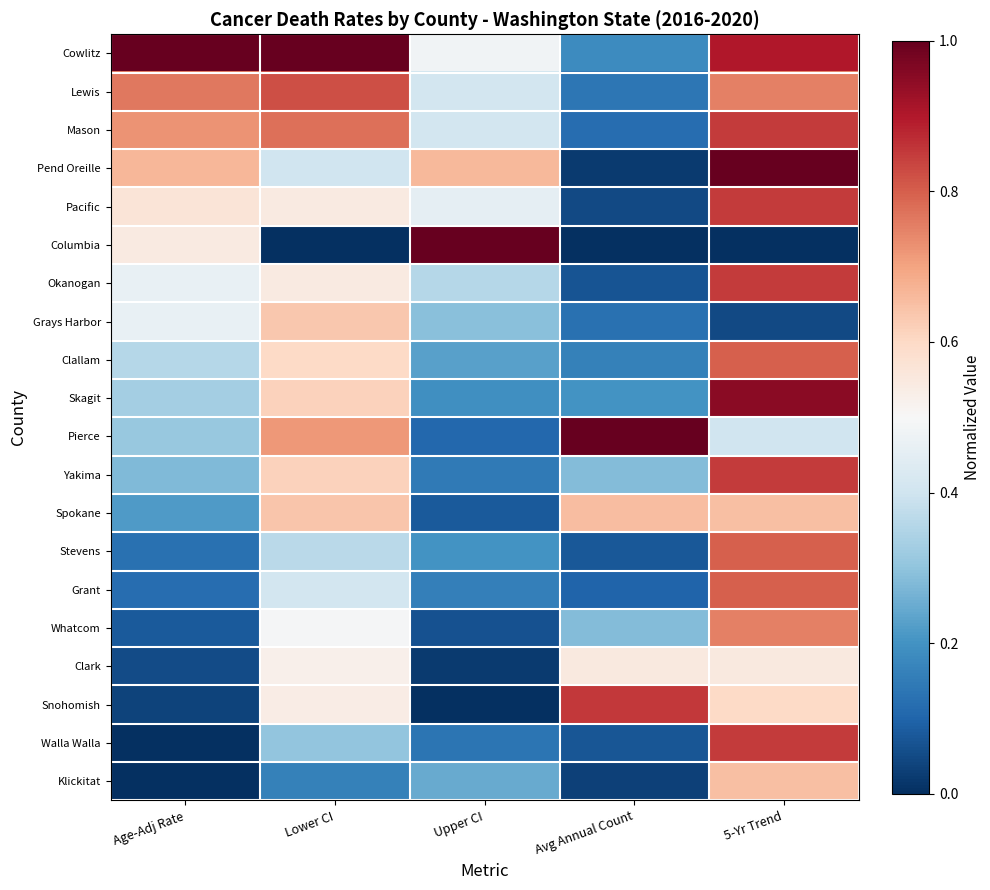

Reading right to left, list all the values displayed in this chart.

Cowlitz: 5-Yr Trend=0.9	Avg Annual Count=0.2	Upper CI=0.5	Lower CI=1.0	Age-Adj Rate=1.0
Lewis: 5-Yr Trend=0.8	Avg Annual Count=0.1	Upper CI=0.4	Lower CI=0.8	Age-Adj Rate=0.8
Mason: 5-Yr Trend=0.9	Avg Annual Count=0.1	Upper CI=0.4	Lower CI=0.8	Age-Adj Rate=0.7
Pend Oreille: 5-Yr Trend=1.0	Avg Annual Count=0.0	Upper CI=0.7	Lower CI=0.4	Age-Adj Rate=0.7
Pacific: 5-Yr Trend=0.9	Avg Annual Count=0.0	Upper CI=0.5	Lower CI=0.5	Age-Adj Rate=0.6
Columbia: 5-Yr Trend=0.0	Avg Annual Count=0.0	Upper CI=1.0	Lower CI=0.0	Age-Adj Rate=0.5
Okanogan: 5-Yr Trend=0.9	Avg Annual Count=0.1	Upper CI=0.4	Lower CI=0.5	Age-Adj Rate=0.5
Grays Harbor: 5-Yr Trend=0.1	Avg Annual Count=0.1	Upper CI=0.3	Lower CI=0.6	Age-Adj Rate=0.5
Clallam: 5-Yr Trend=0.8	Avg Annual Count=0.2	Upper CI=0.2	Lower CI=0.6	Age-Adj Rate=0.4
Skagit: 5-Yr Trend=1.0	Avg Annual Count=0.2	Upper CI=0.2	Lower CI=0.6	Age-Adj Rate=0.3
Pierce: 5-Yr Trend=0.4	Avg Annual Count=1.0	Upper CI=0.1	Lower CI=0.7	Age-Adj Rate=0.3
Yakima: 5-Yr Trend=0.9	Avg Annual Count=0.3	Upper CI=0.1	Lower CI=0.6	Age-Adj Rate=0.3
Spokane: 5-Yr Trend=0.7	Avg Annual Count=0.7	Upper CI=0.1	Lower CI=0.6	Age-Adj Rate=0.2
Stevens: 5-Yr Trend=0.8	Avg Annual Count=0.1	Upper CI=0.2	Lower CI=0.4	Age-Adj Rate=0.1
Grant: 5-Yr Trend=0.8	Avg Annual Count=0.1	Upper CI=0.2	Lower CI=0.4	Age-Adj Rate=0.1
Whatcom: 5-Yr Trend=0.8	Avg Annual Count=0.3	Upper CI=0.1	Lower CI=0.5	Age-Adj Rate=0.1
Clark: 5-Yr Trend=0.6	Avg Annual Count=0.5	Upper CI=0.0	Lower CI=0.5	Age-Adj Rate=0.1
Snohomish: 5-Yr Trend=0.6	Avg Annual Count=0.9	Upper CI=0.0	Lower CI=0.5	Age-Adj Rate=0.0
Walla Walla: 5-Yr Trend=0.9	Avg Annual Count=0.1	Upper CI=0.1	Lower CI=0.3	Age-Adj Rate=0.0
Klickitat: 5-Yr Trend=0.7	Avg Annual Count=0.0	Upper CI=0.2	Lower CI=0.2	Age-Adj Rate=0.0